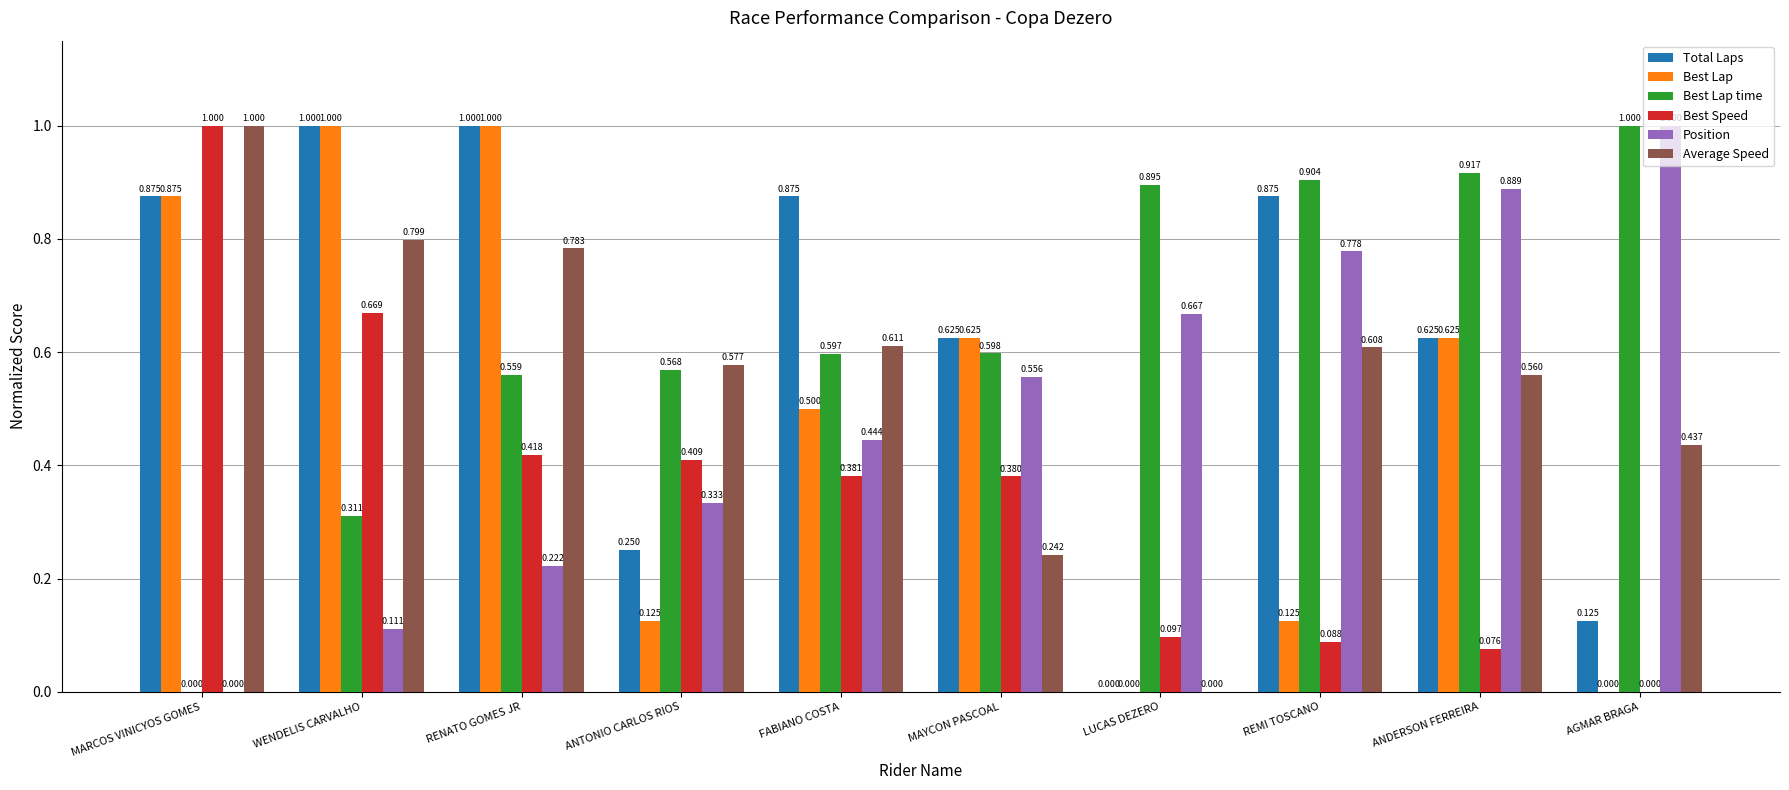

What are all the series names shown in the legend?

Total Laps, Best Lap, Best Lap time, Best Speed, Position, Average Speed